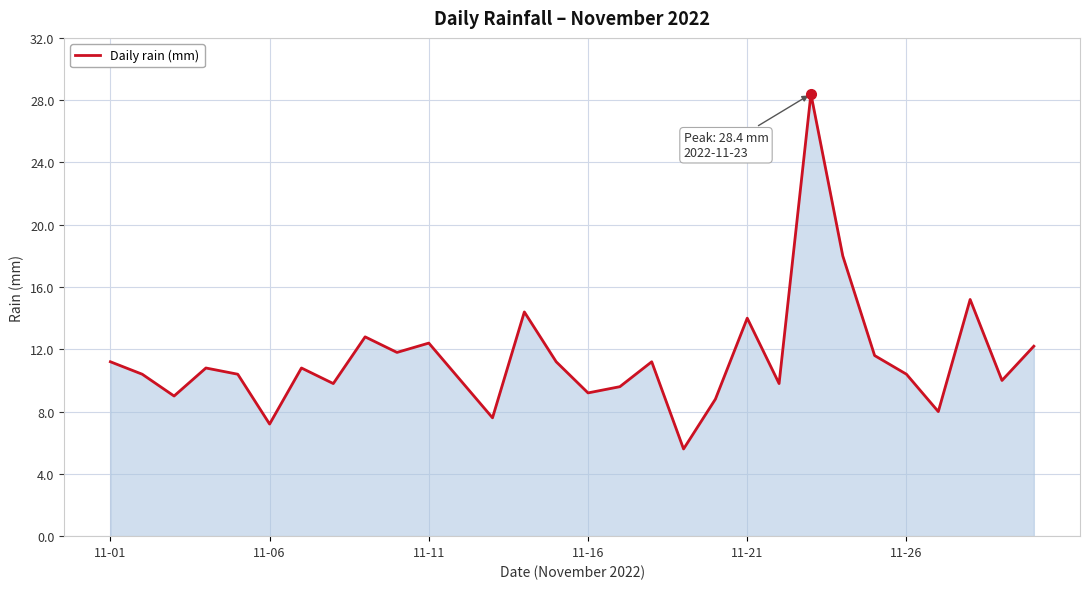

What is the difference between the maximum and minimum values?

22.8